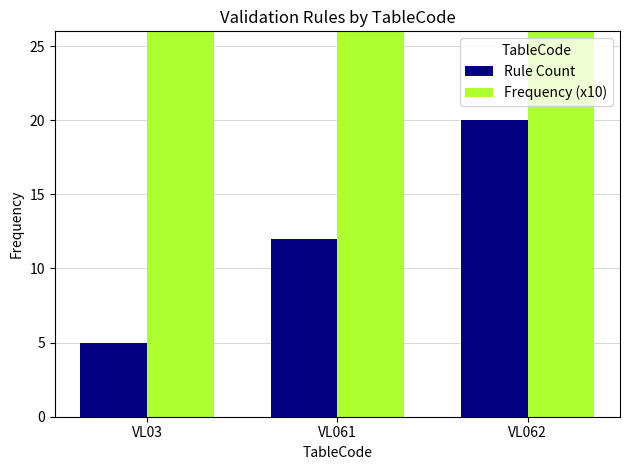

Is the value of Frequency (x10) at VL062 greater than the value of Rule Count at VL061?

Yes